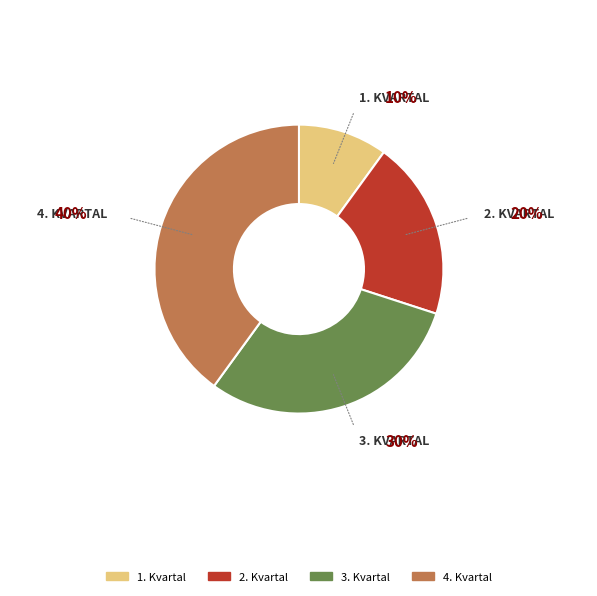

The 2. Kvartal slice represents 32% of the pie. True or false?

False